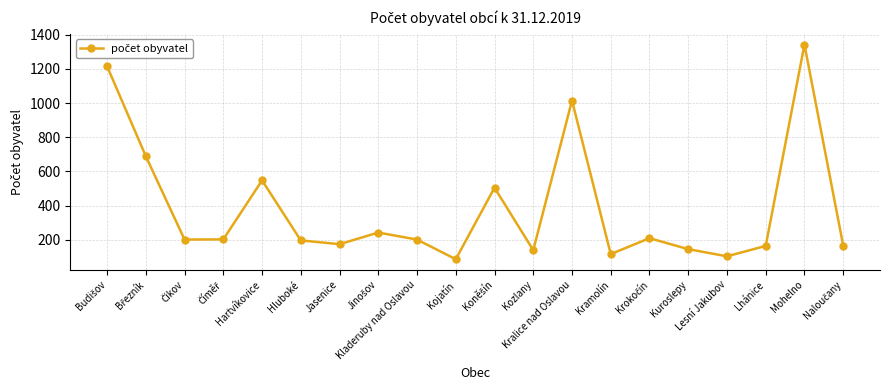

The chart shows a value of 102 at Hluboké. True or false?

False